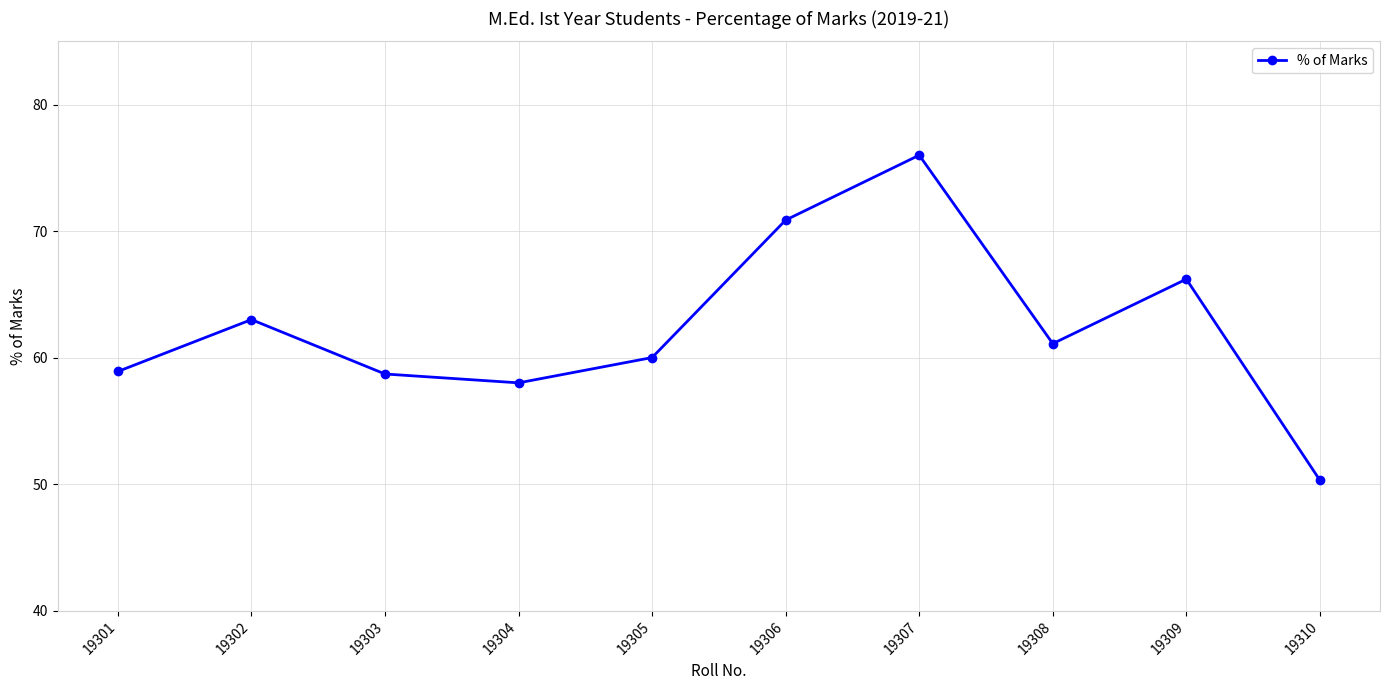

What is the change in value from 19305 to 19307?

+16.0